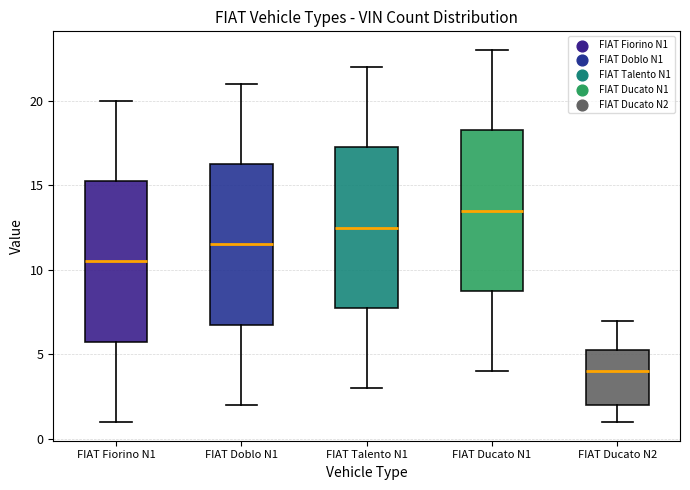

Reading left to right, read every box against the y-axis: the position of its median line, the range the box covers, and the ends of its whiskers. The values are not printed on the chart, so give them approximately, as read against the axis.

FIAT Fiorino N1: median 10.5, box 6.0 to 15.5, whiskers 1.0 to 20.0
FIAT Doblo N1: median 11.5, box 7.0 to 16.5, whiskers 2.0 to 21.0
FIAT Talento N1: median 12.5, box 8.0 to 17.5, whiskers 3.0 to 22.0
FIAT Ducato N1: median 13.5, box 9.0 to 18.5, whiskers 4.0 to 23.0
FIAT Ducato N2: median 4.0, box 2.0 to 5.5, whiskers 1.0 to 7.0